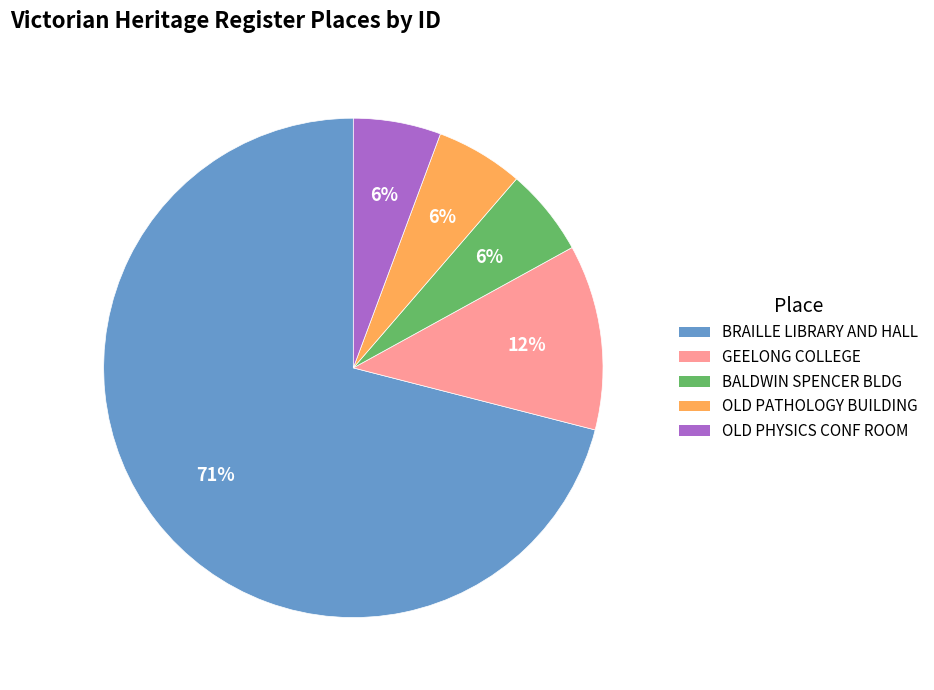

How many segments does this pie chart have?

5